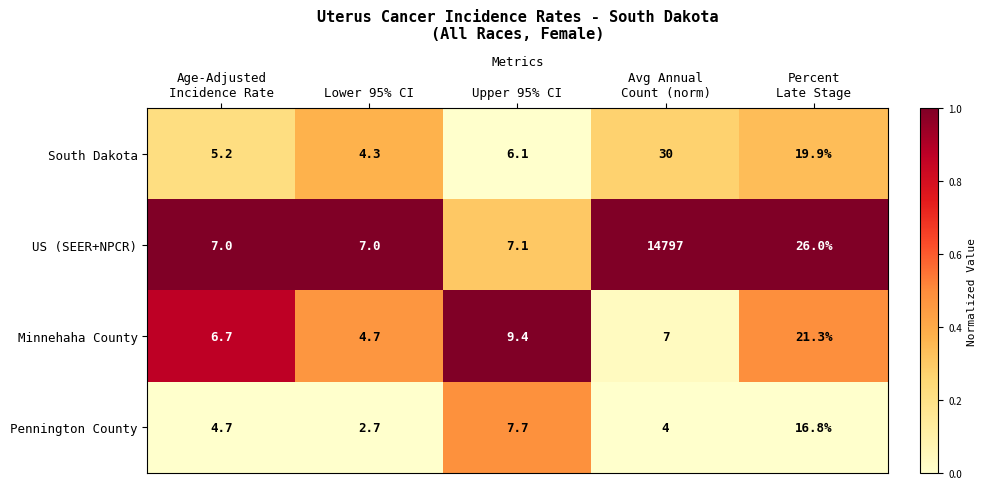

What is the maximum value for Minnehaha County?

21.3